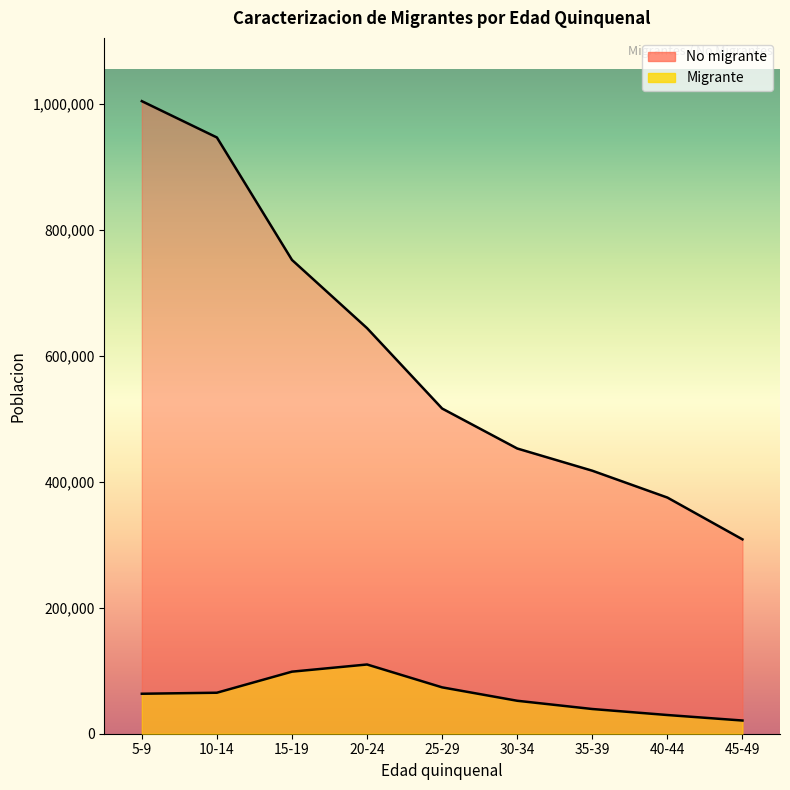

Which has a higher value, 10-14 or 40-44?

10-14